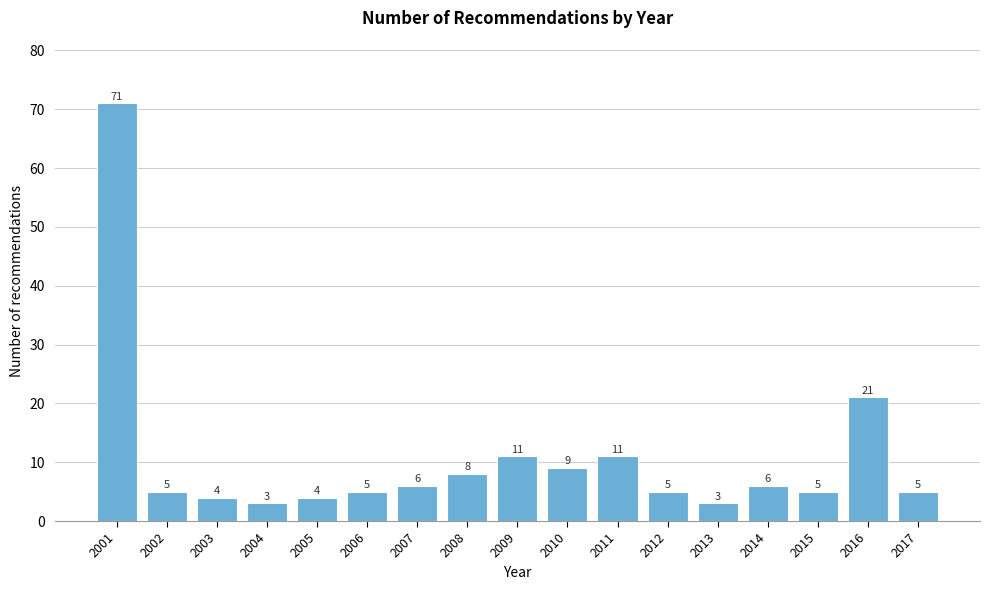

Reading left to right, list all the values displayed in this chart.

2001=71	2002=5	2003=4	2004=3	2005=4	2006=5	2007=6	2008=8	2009=11	2010=9	2011=11	2012=5	2013=3	2014=6	2015=5	2016=21	2017=5